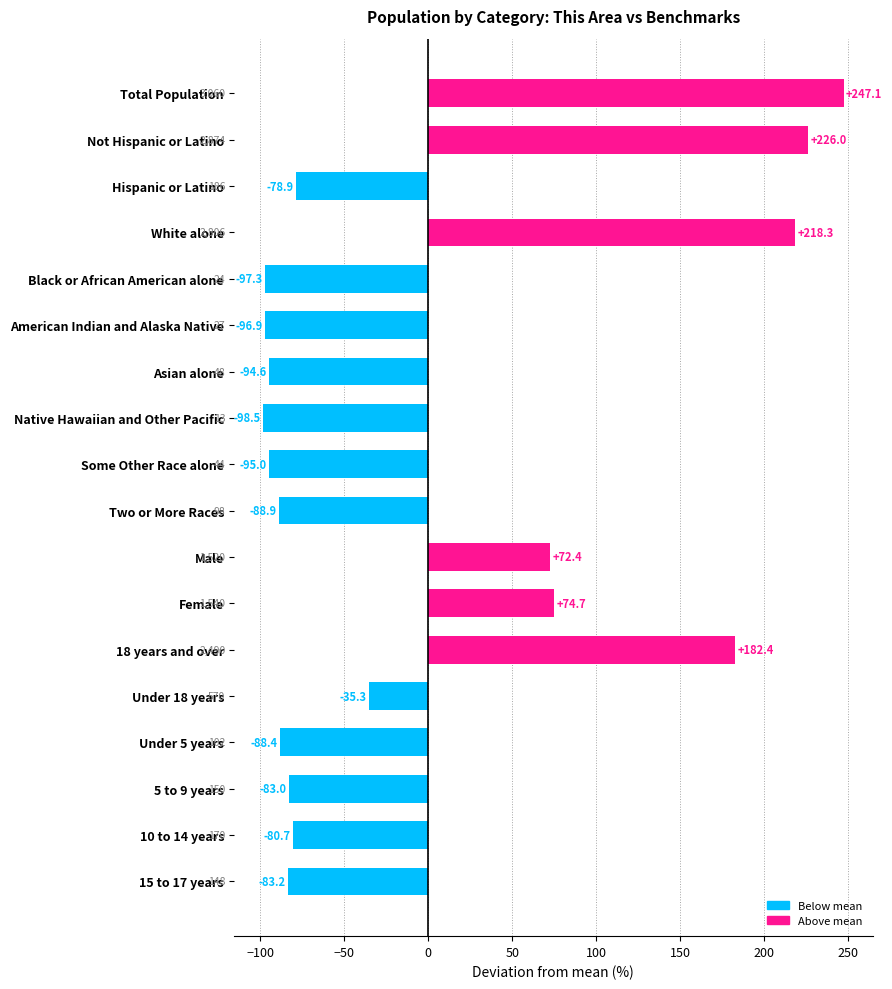

How many data points does each series have?

18